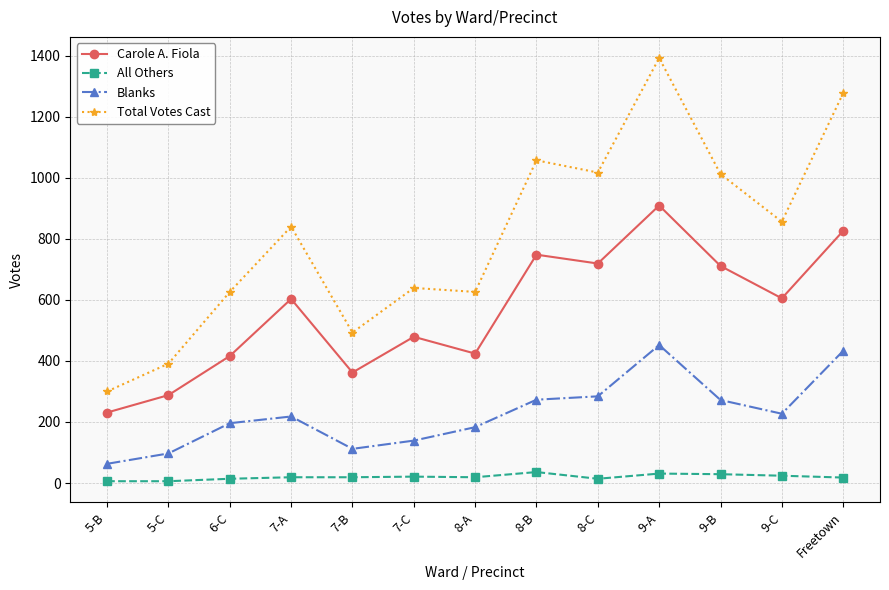

Where is the first local minimum for Carole A. Fiola?

7-B